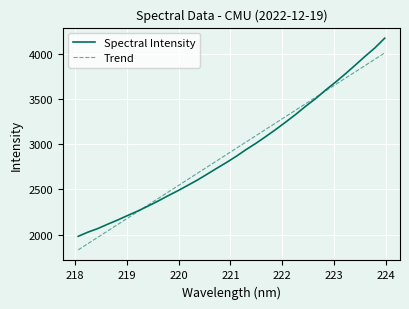

Which series has the largest range (max minus min)?

Spectral Intensity